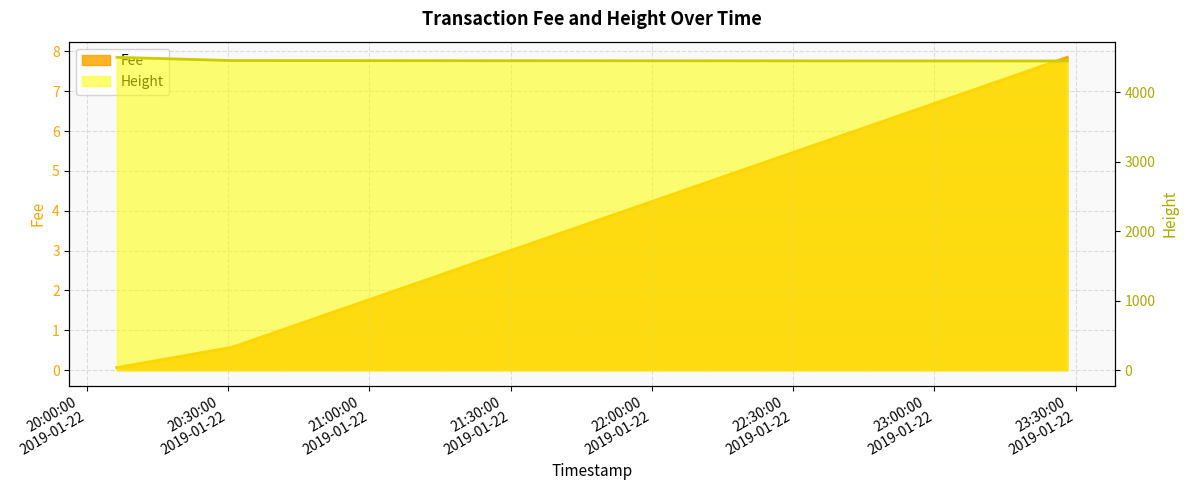

Is it true that Height equals 2960.3 at 2019-01-22 23:28:14?

False